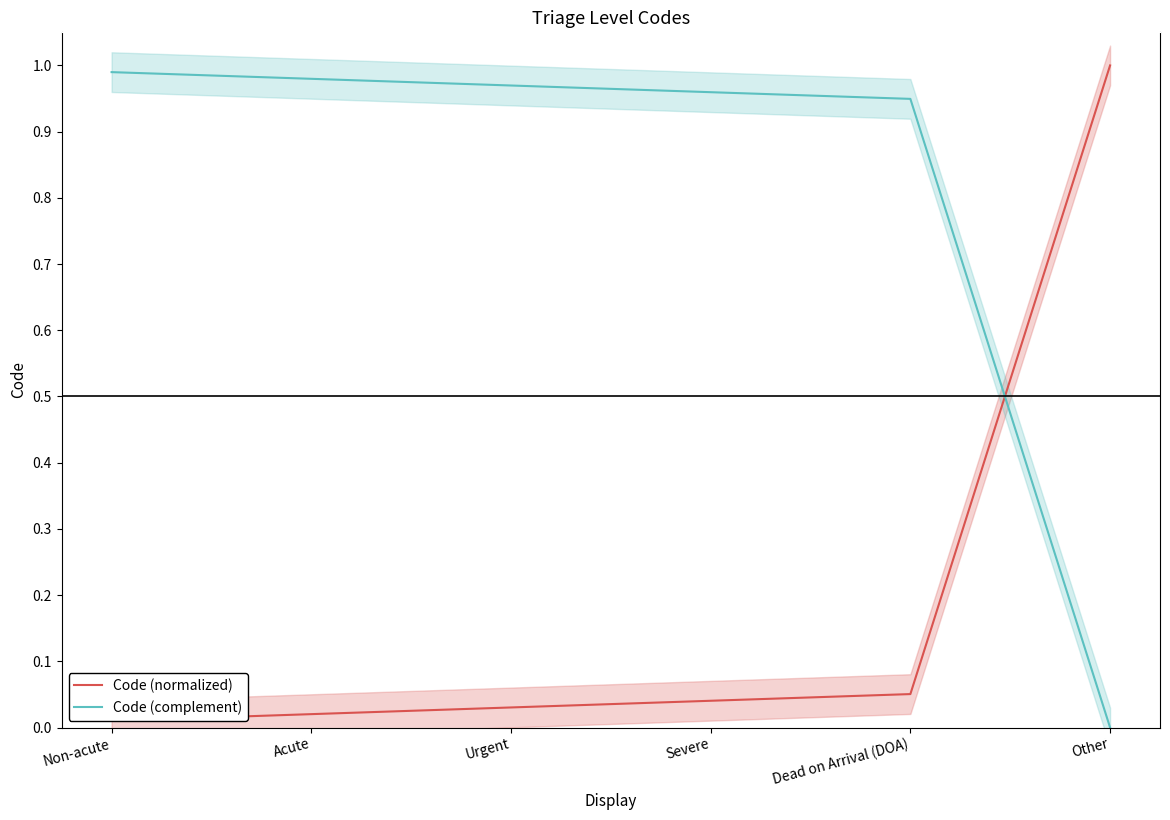

Is it true that Code (normalized) equals 0.0 at Non-acute?

False